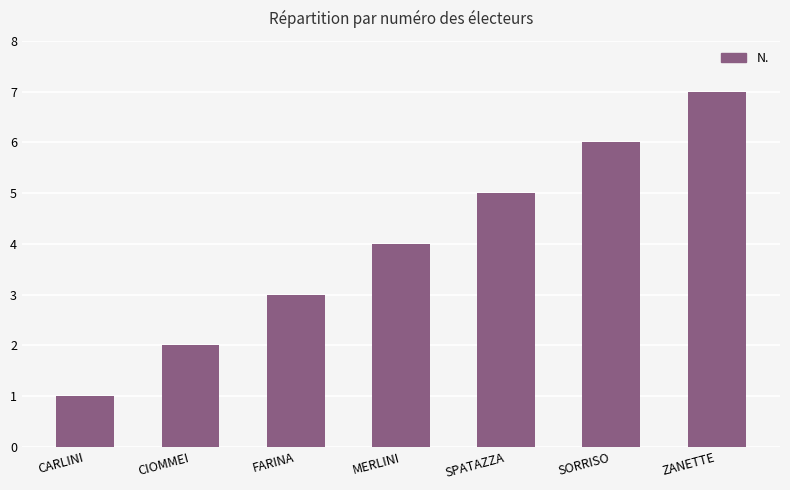

What is the change in value from FARINA to ZANETTE?

+4